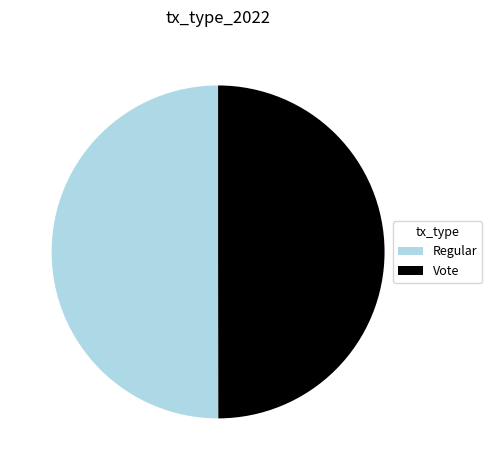

True or false: Regular accounts for 62% of the total.

False